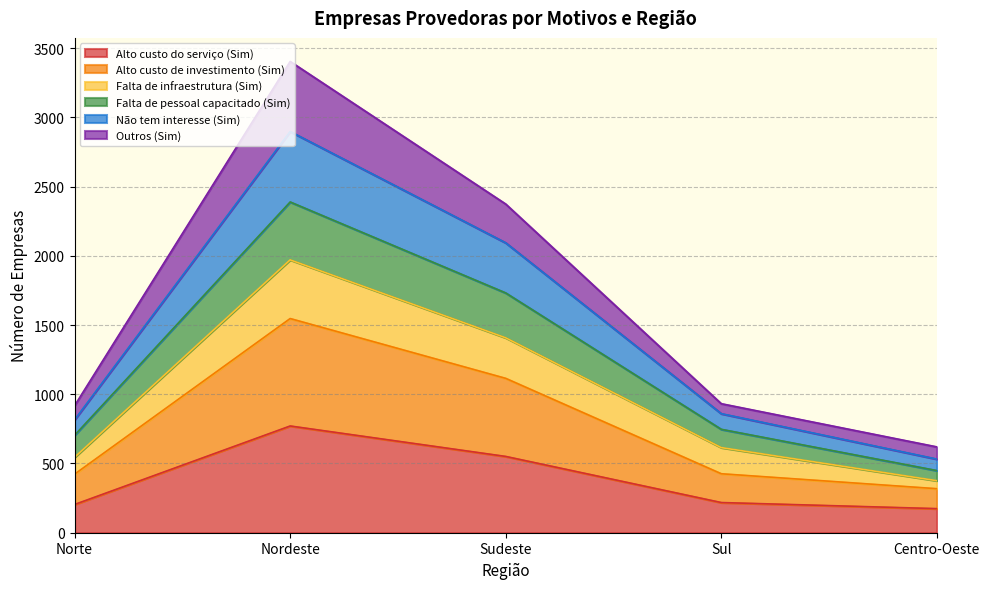

What is the lowest value of the Alto custo do serviço (Sim) series?

174